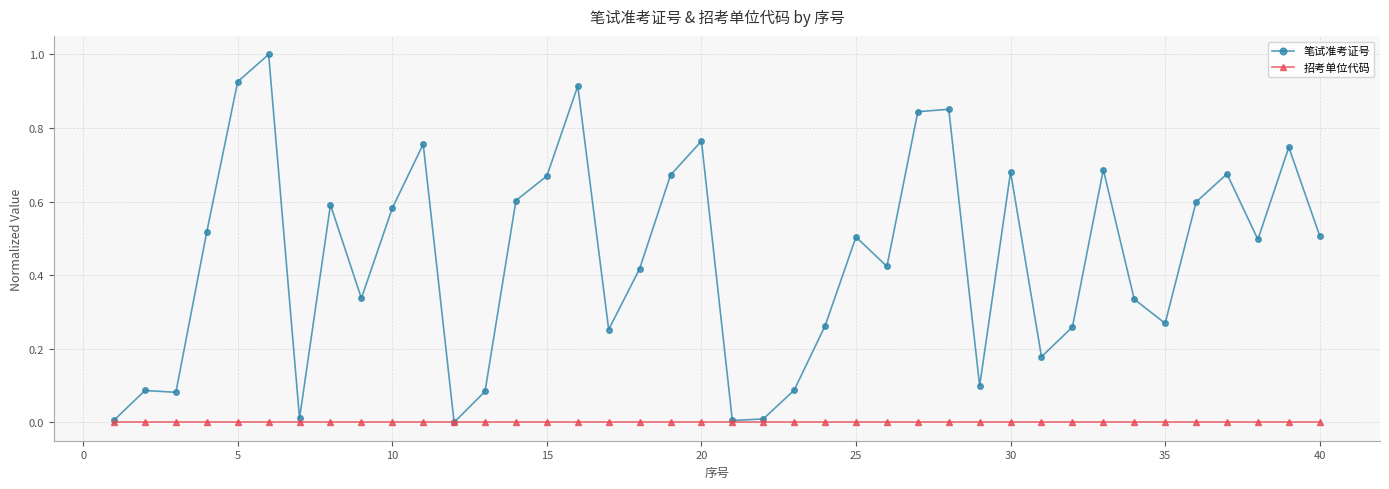

Which series has the largest range (max minus min)?

笔试准考证号